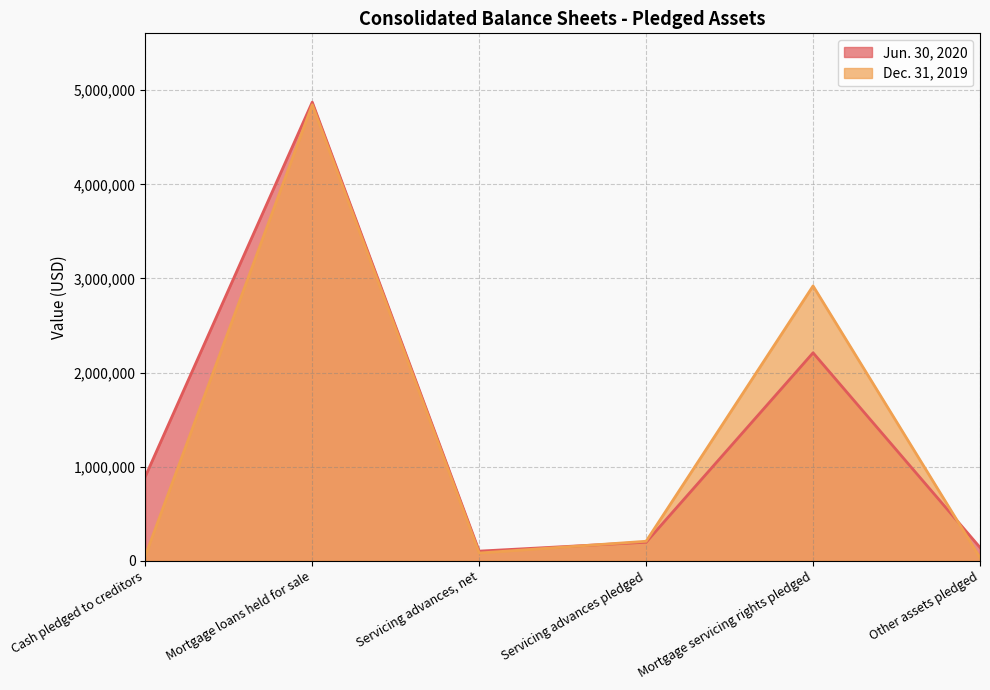

What is the sum of all Jun. 30, 2020 values?

8420656